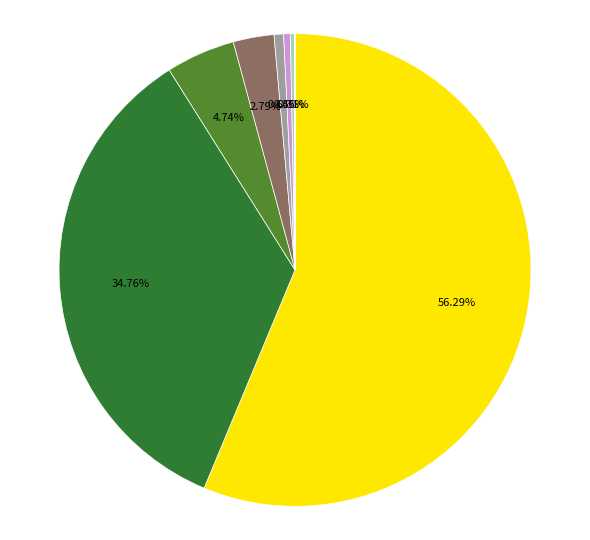

Does any single category account for the majority?

Yes